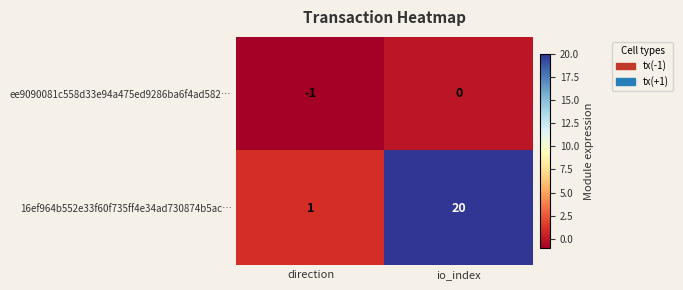

Rank the series by their maximum value, from lowest to highest.

ee9090081c558d33e94a475ed9286ba6f4ad582…, 16ef964b552e33f60f735ff4e34ad730874b5ac…